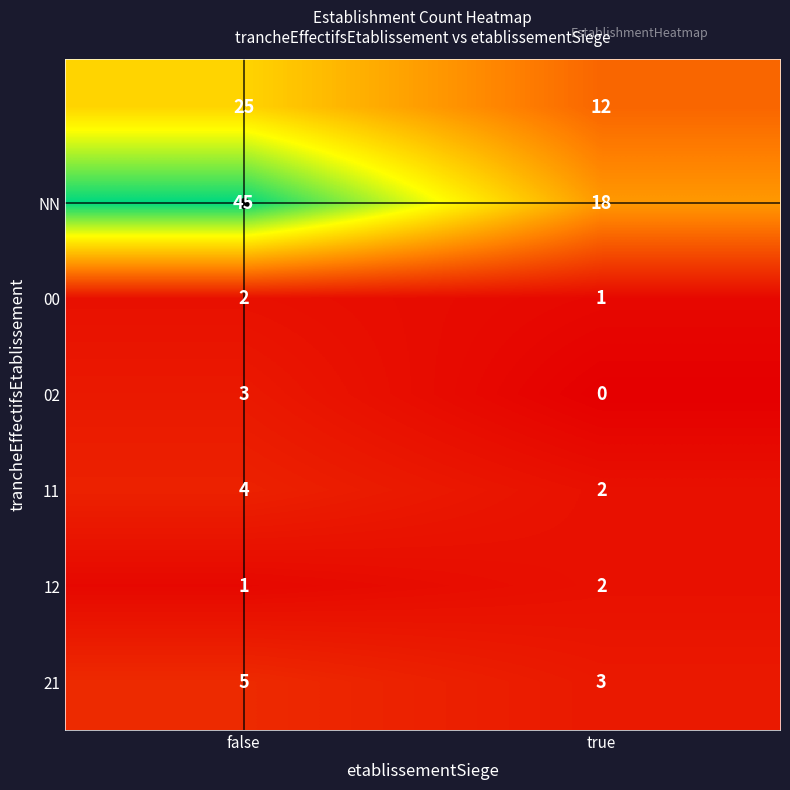

Which label corresponds to the smallest value in the chart?

true